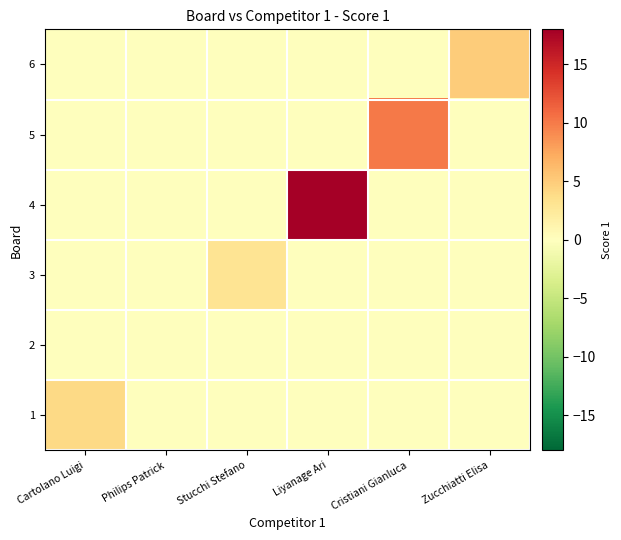

What is the difference between the highest and lowest values at Stucchi Stefano?

3